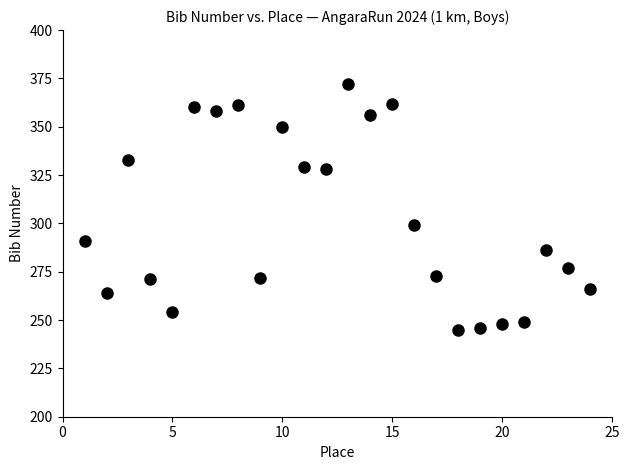

What is the range of X values (max minus min)?

23